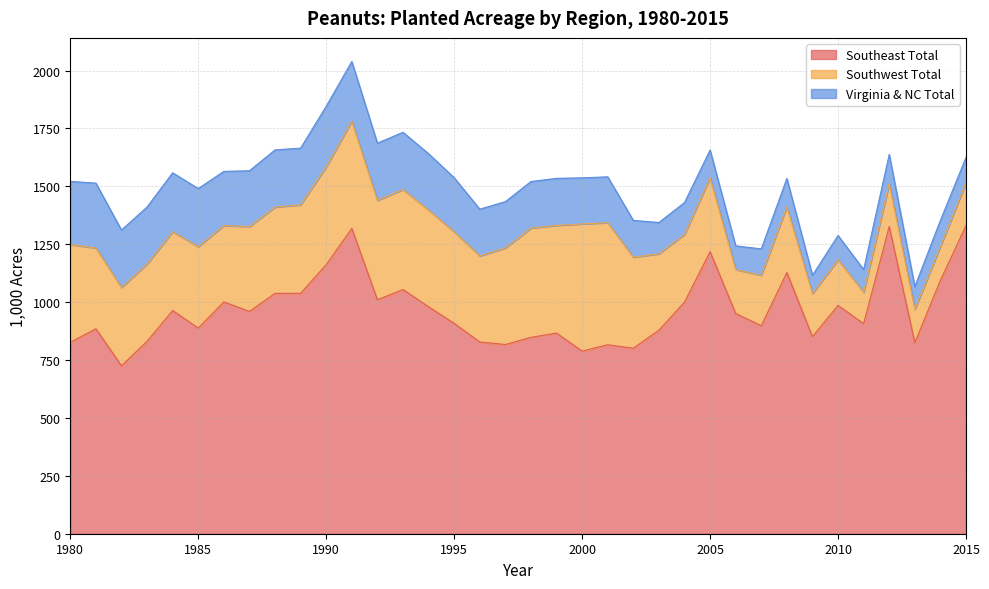

The value of Southeast Total at 2010 is 1417.1. True or false?

False